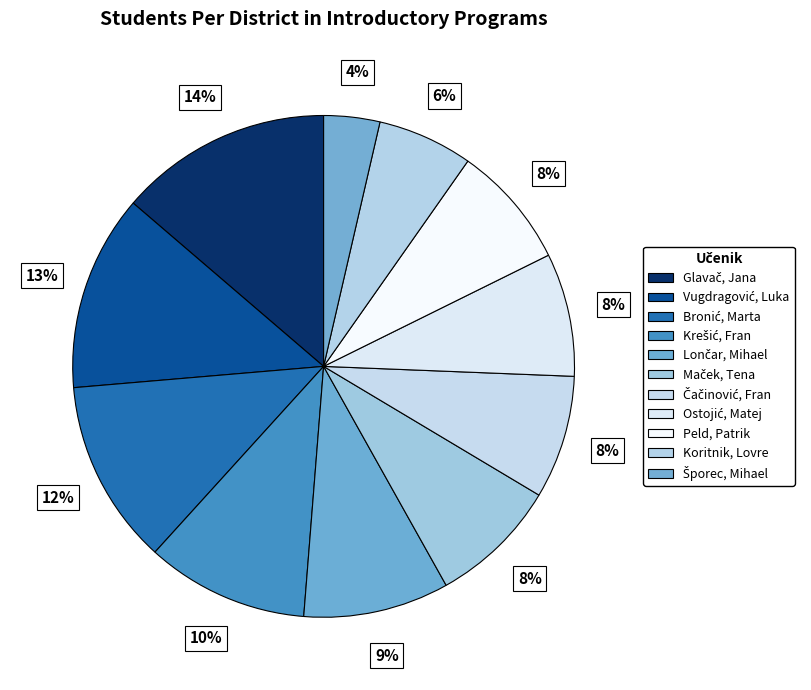

How many segments does this pie chart have?

11